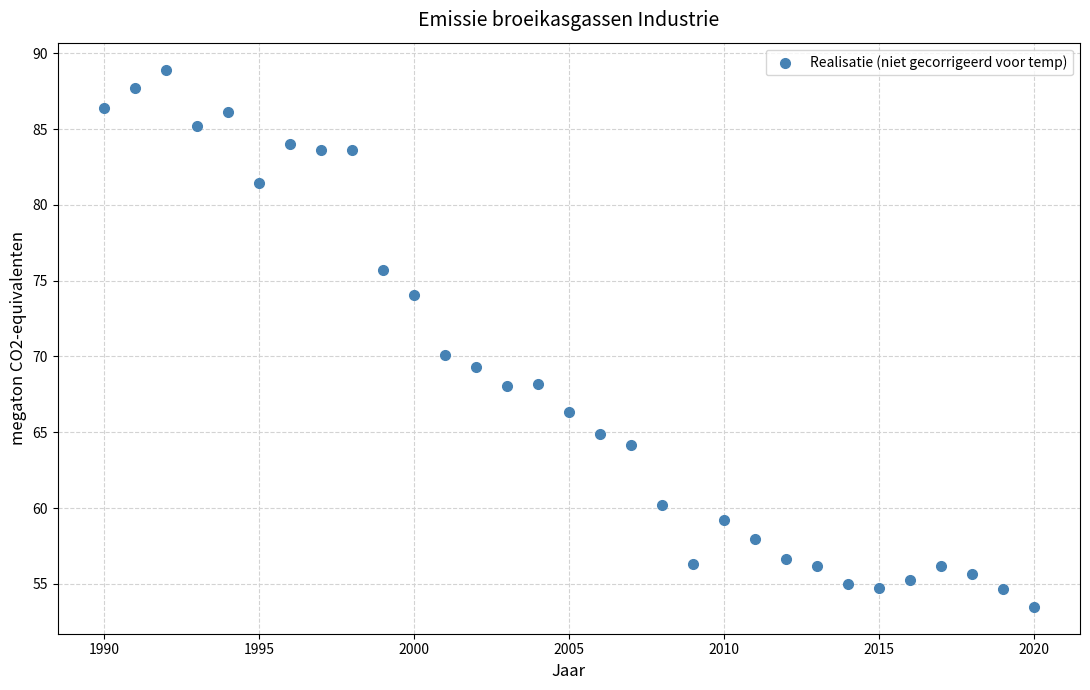

What Y value in the scatter plot is closest to 71?

70.1